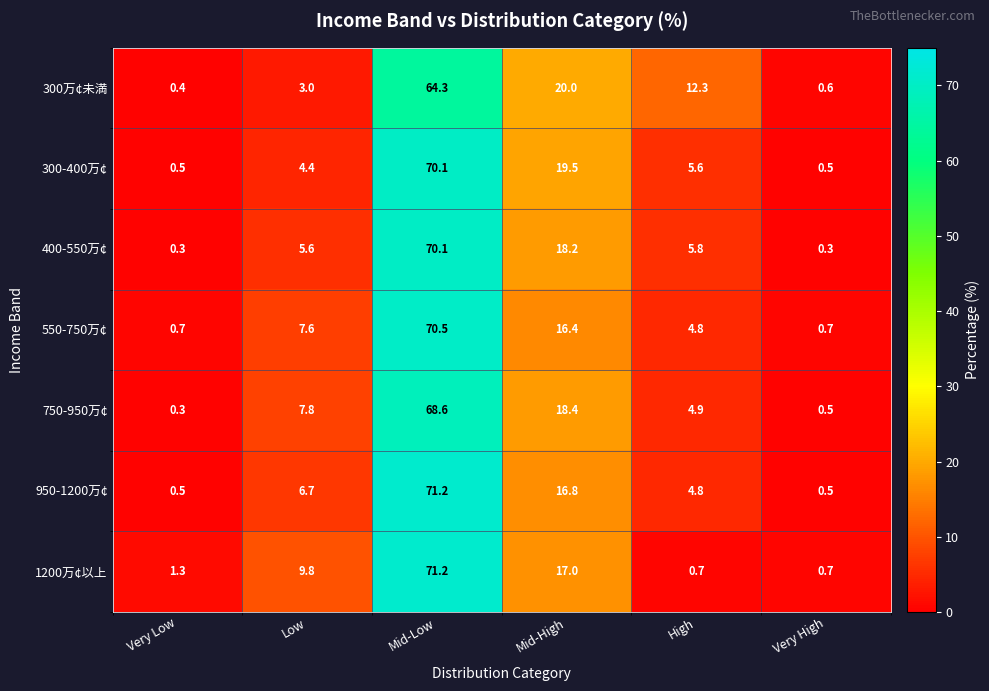

Between Very Low and Mid-Low, which series saw the biggest shift?

950-1200万¢